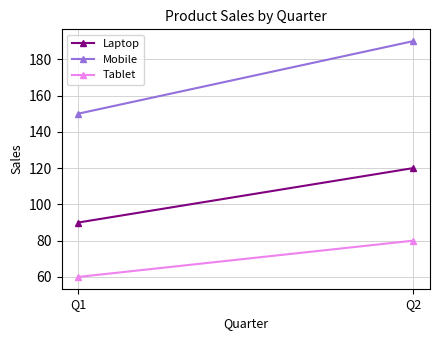

Which series has the widest spread of values?

Mobile